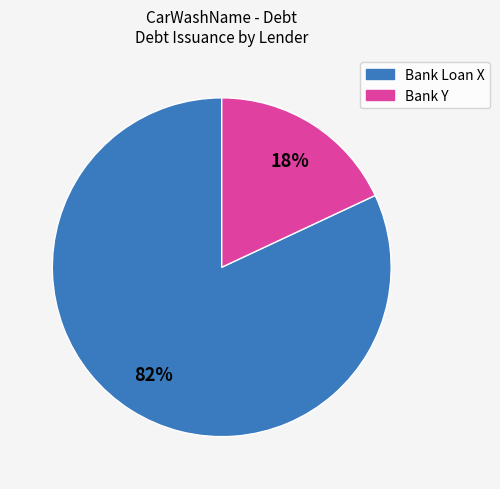

Rank the categories by value from lowest to highest.

Bank Y, Bank Loan X